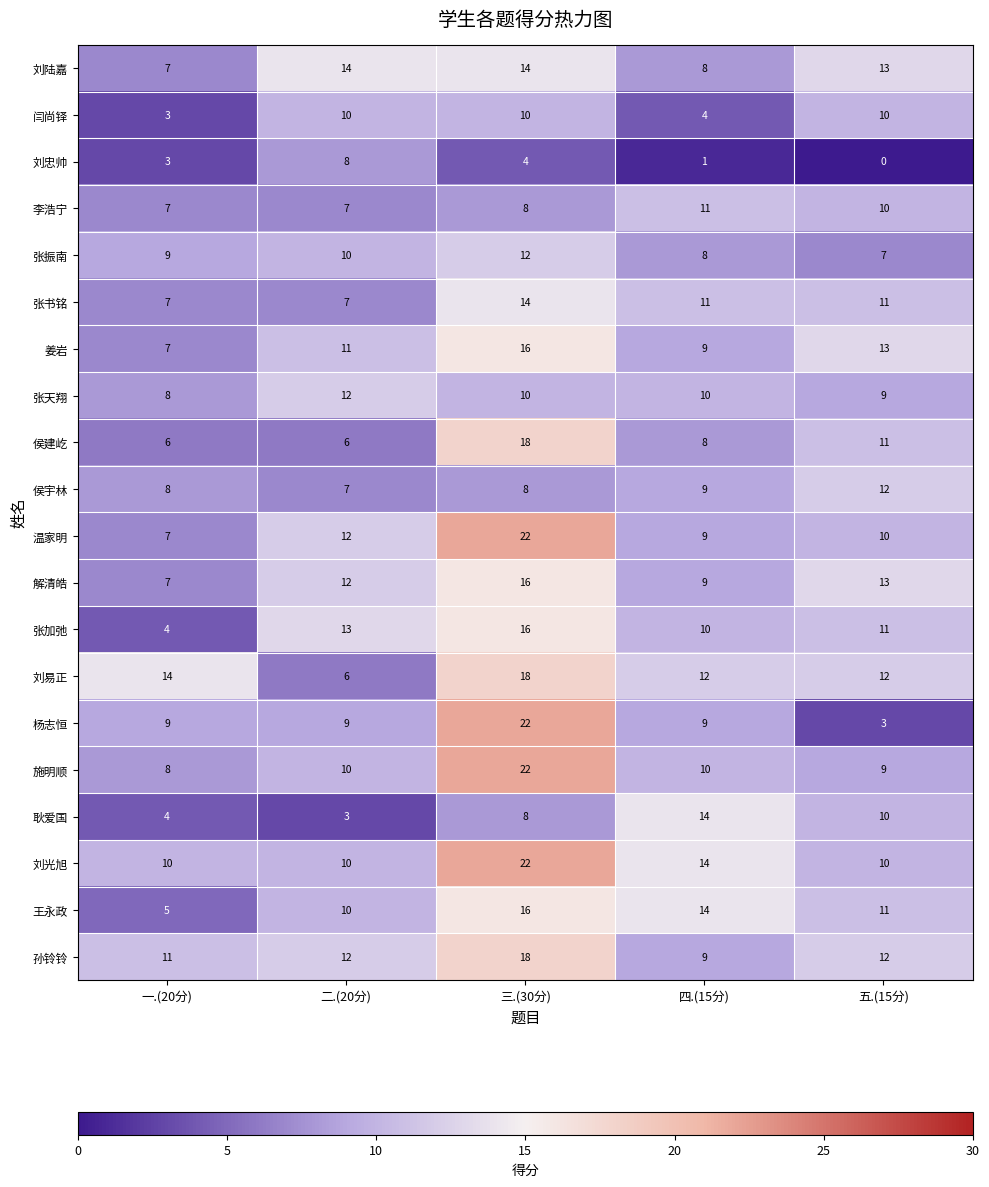

True or false: 侯宇林 has a value of 19 at 五.(15分).

False